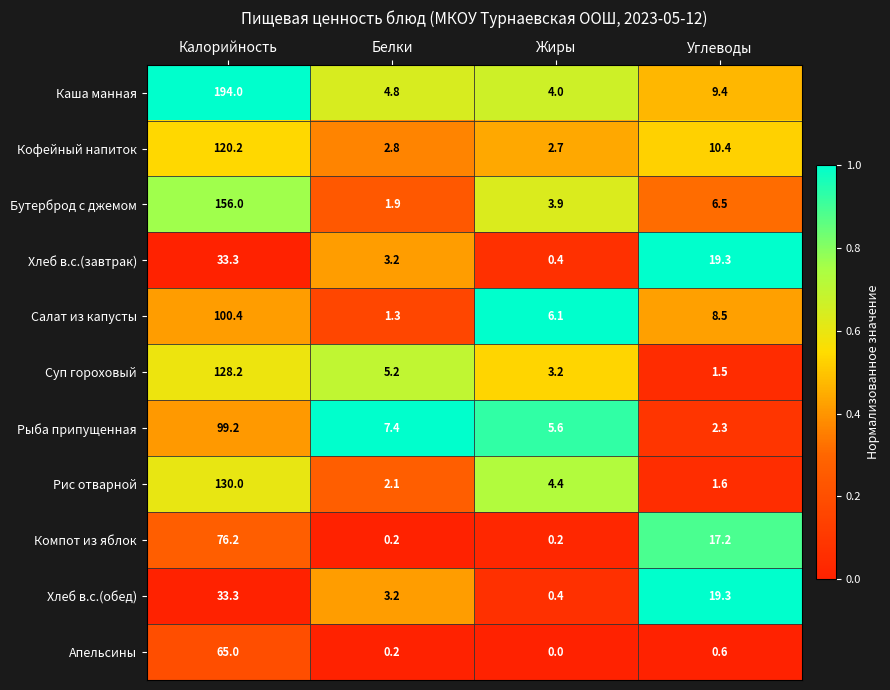

What value does the Хлеб в.с.(обед) series have at Калорийность?

33.3